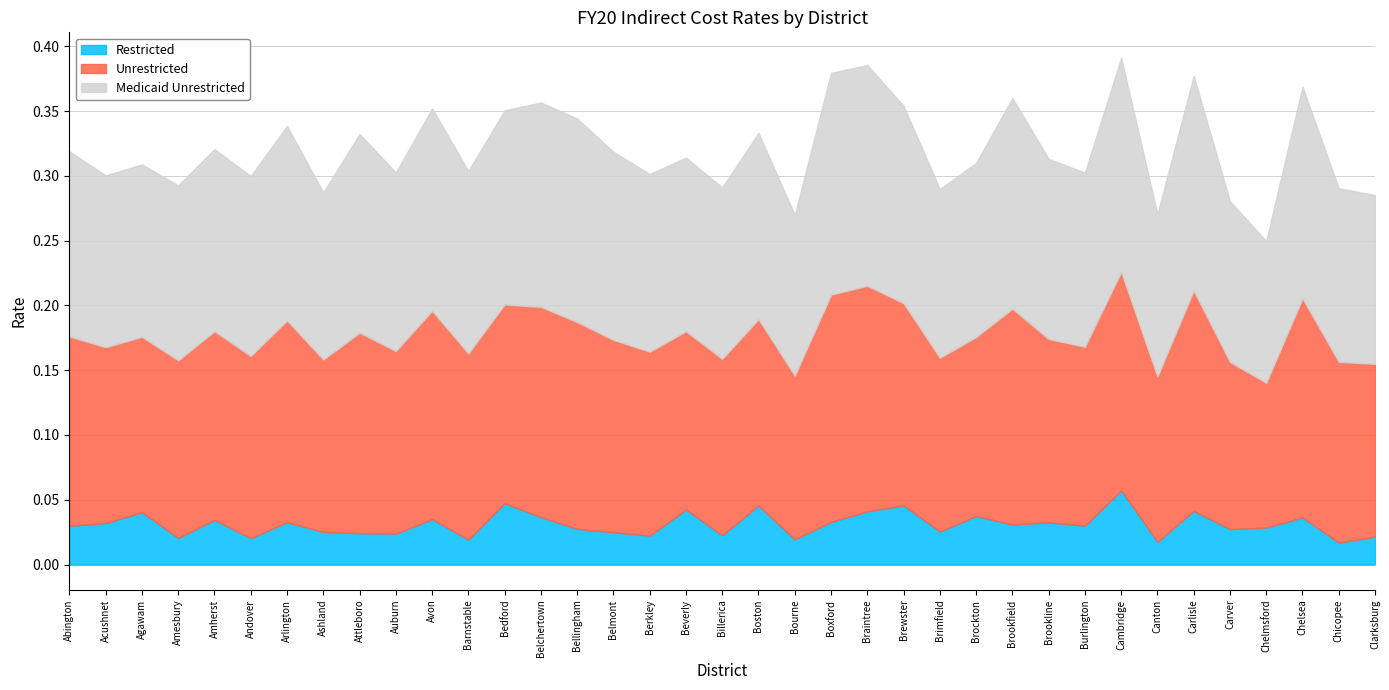

True or false: Unrestricted has a value of 0.1 at Braintree.

False